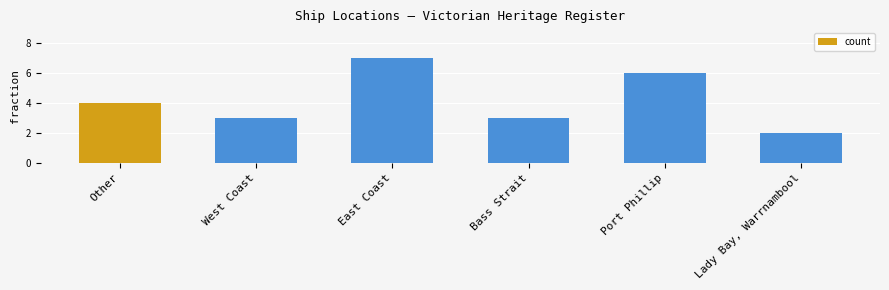

What is the maximum value shown in the chart?

7